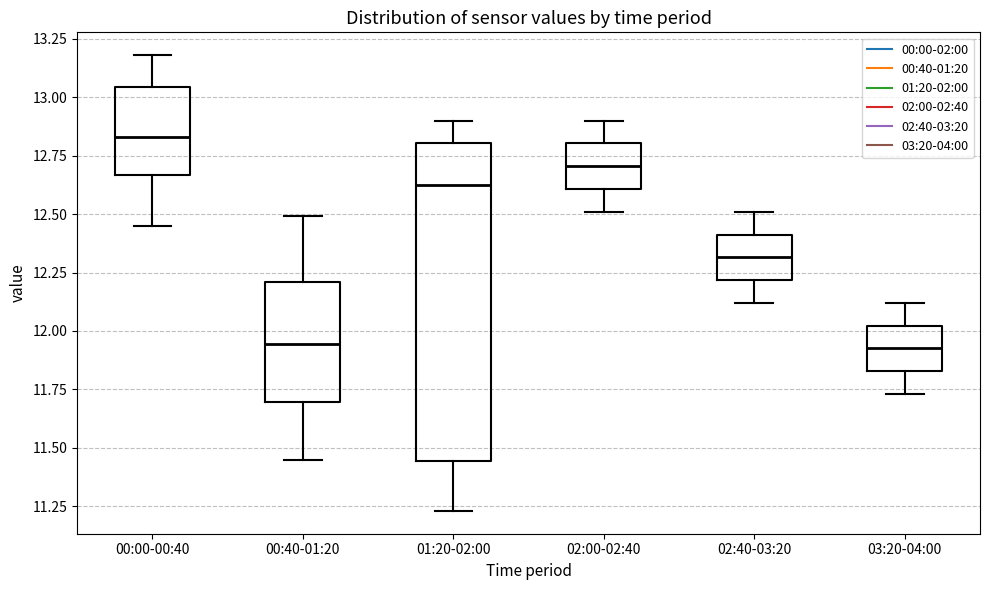

Comparing the boxes themselves (not the whiskers), which one is the tallest?

01:20-02:00